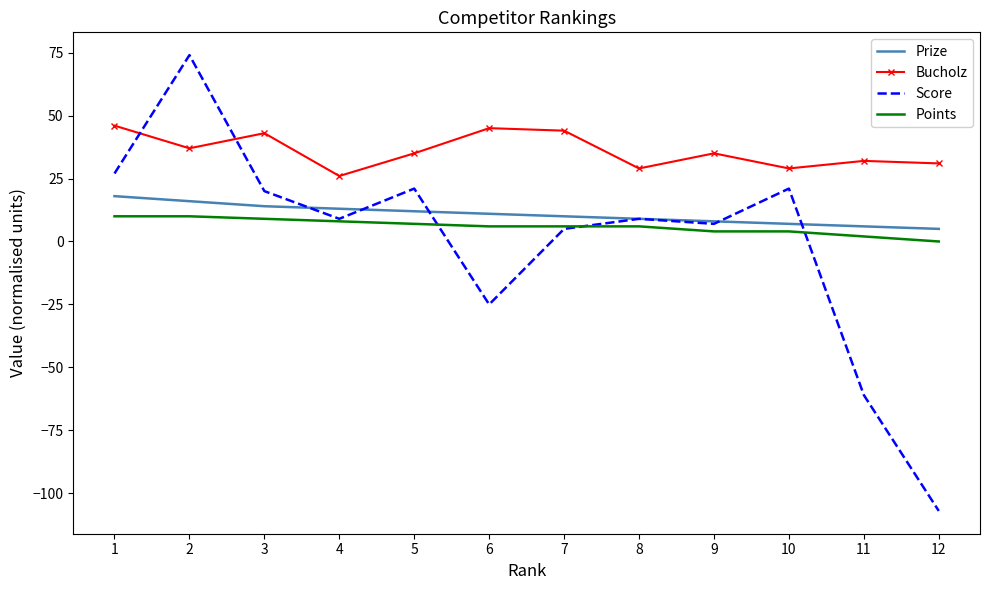

Which category has the lowest value in the Score series?

12